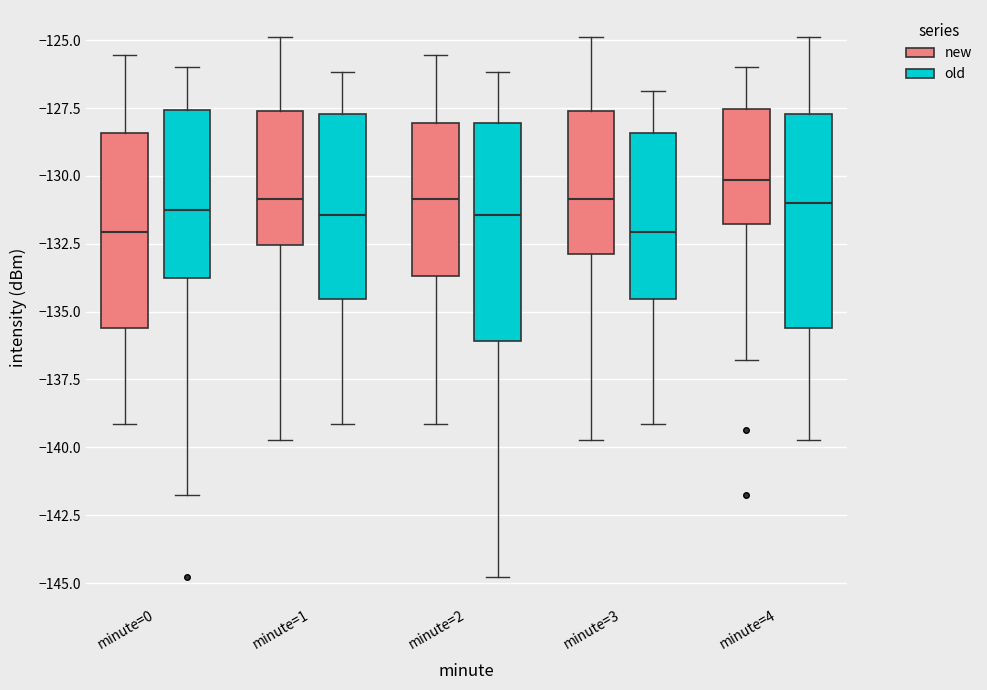

Where does the median line of the box for minute=2 (new) sit on the y-axis? The values are not printed on the chart, so give them approximately, as read against the axis.

-131.0